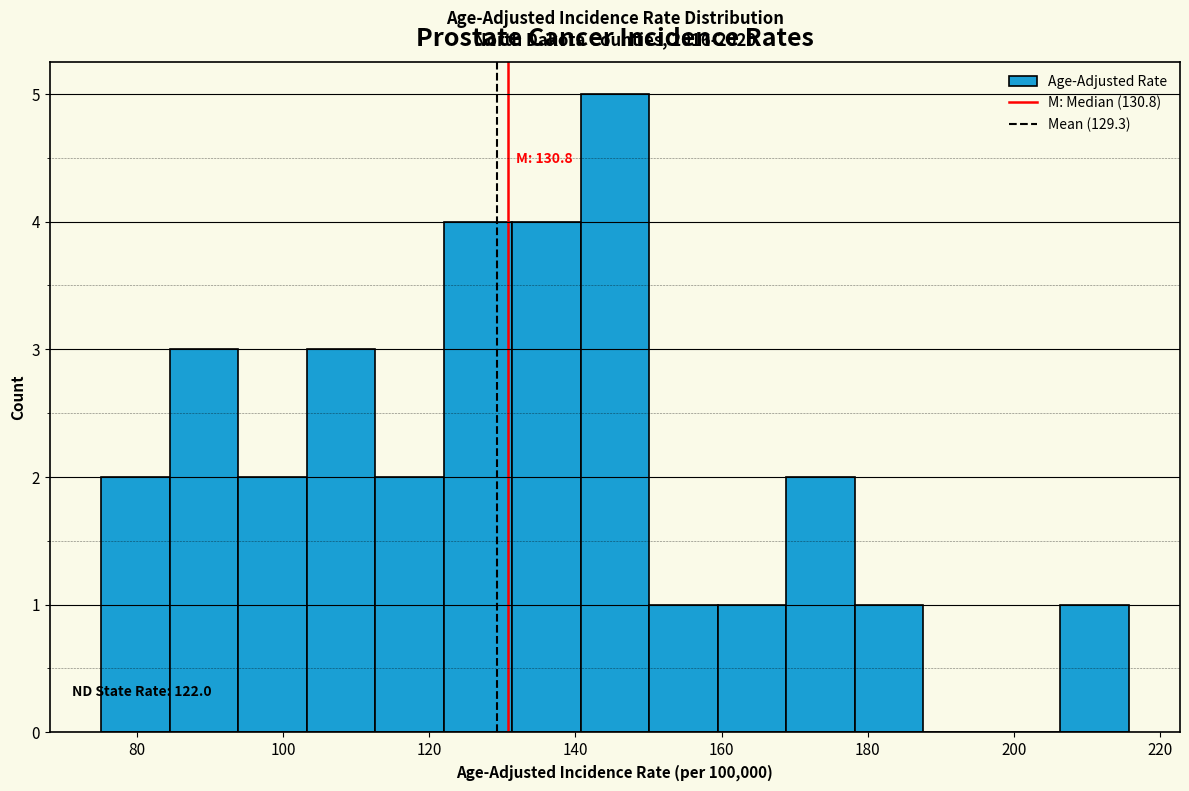

Over which range of the x-axis is the bar tallest?

140 to 150